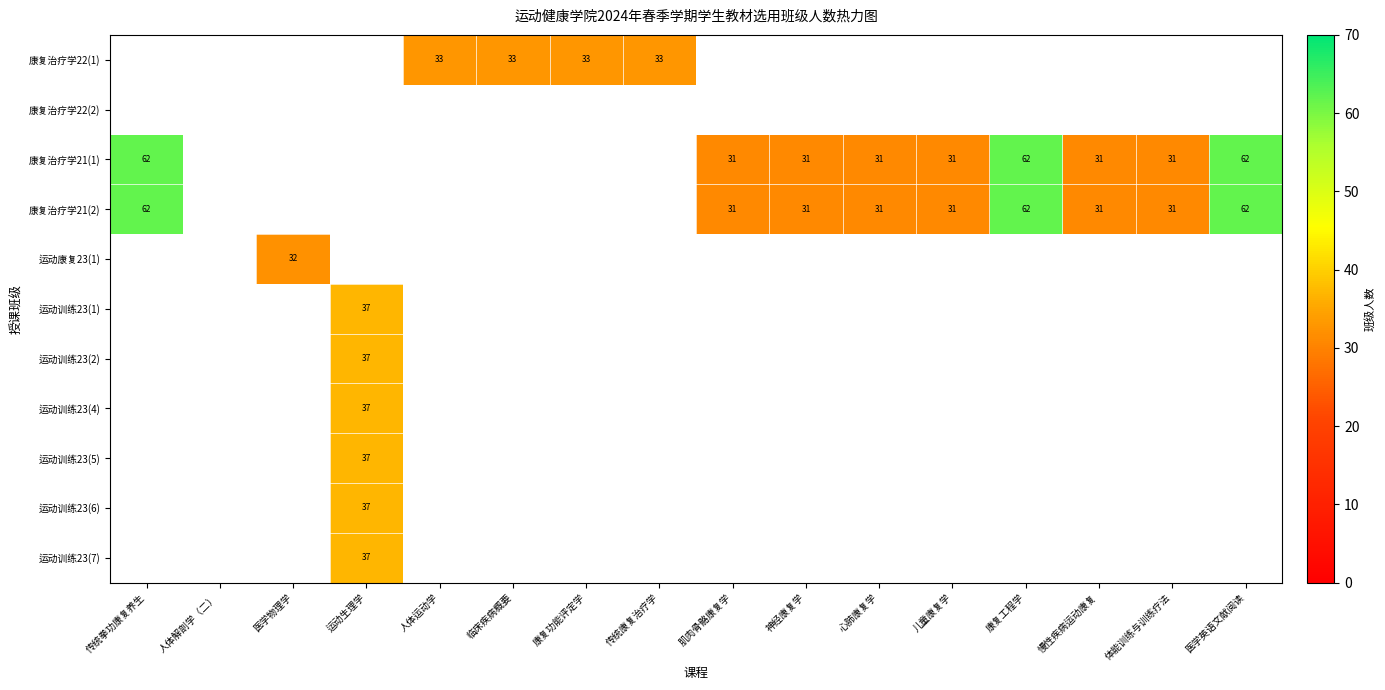

The 康复治疗学21(2) series shows 31 at 体能训练与训练疗法. True or false?

True